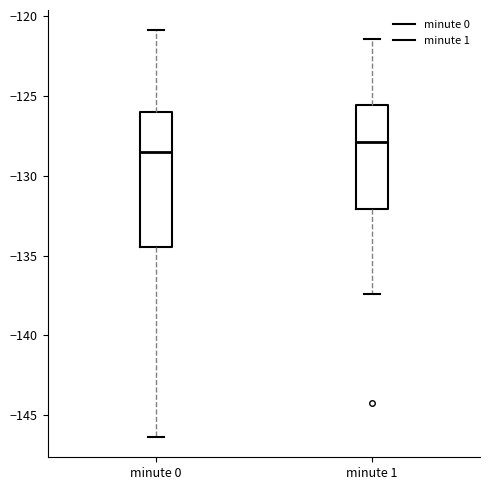

Where does the lower whisker of the box for minute 1 end on the y-axis? The values are not printed on the chart, so give them approximately, as read against the axis.

-137.5